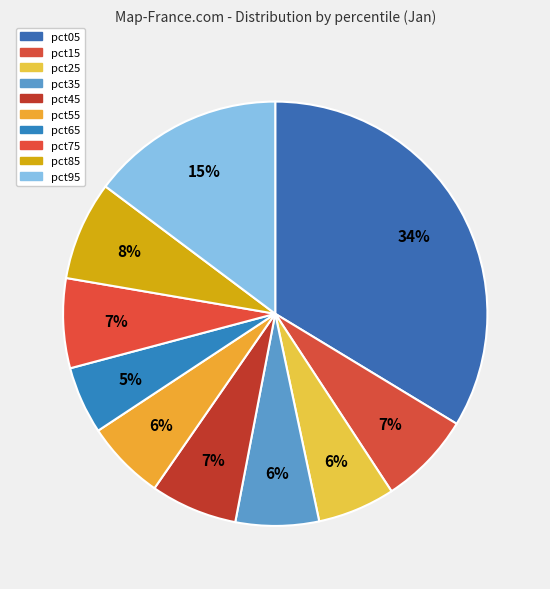

The pct45 slice represents 7% of the pie. True or false?

True